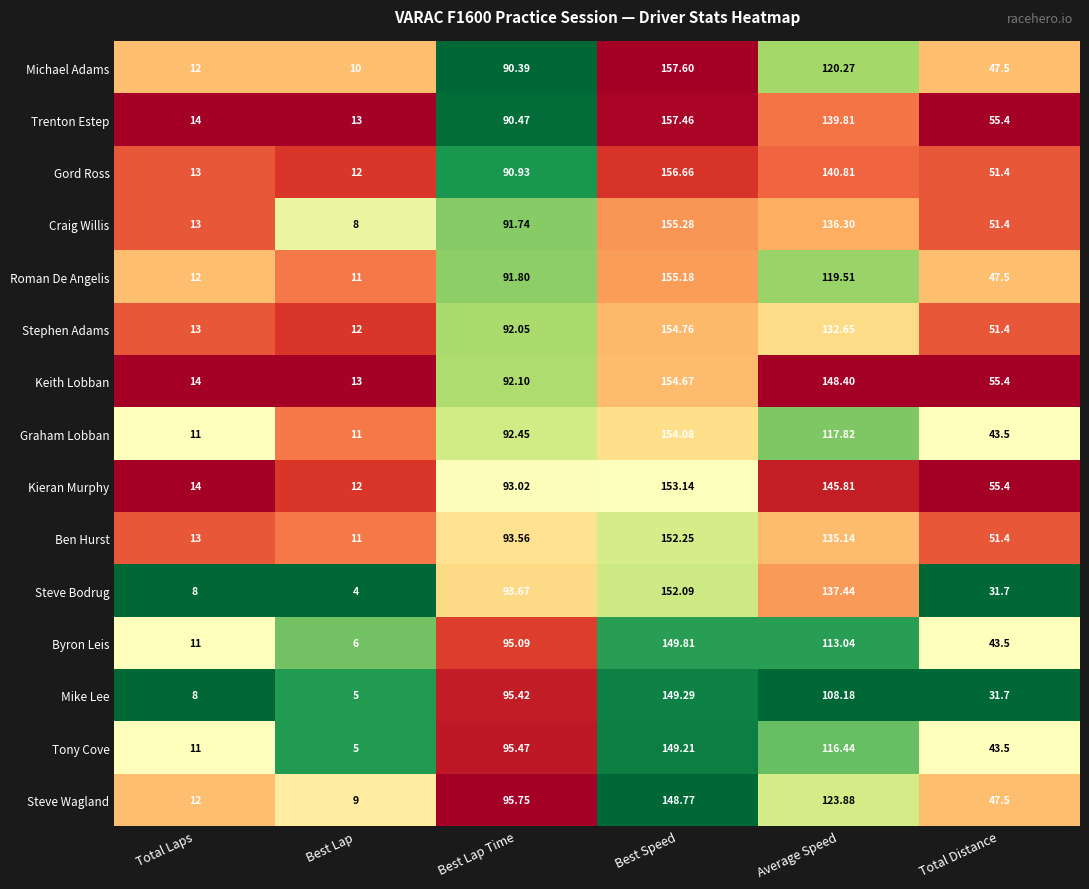

At which label is Graham Lobban closest to 82?

Best Lap Time